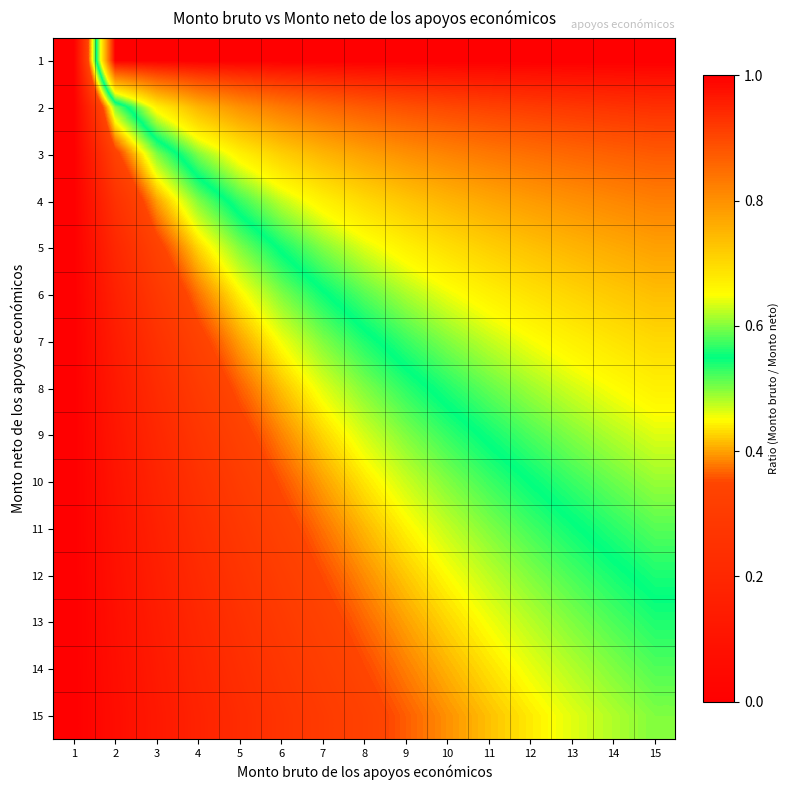

List the series in order of their peak value, lowest first.

15, 14, 13, 12, 11, 10, 9, 8, 7, 6, 5, 4, 3, 2, 1